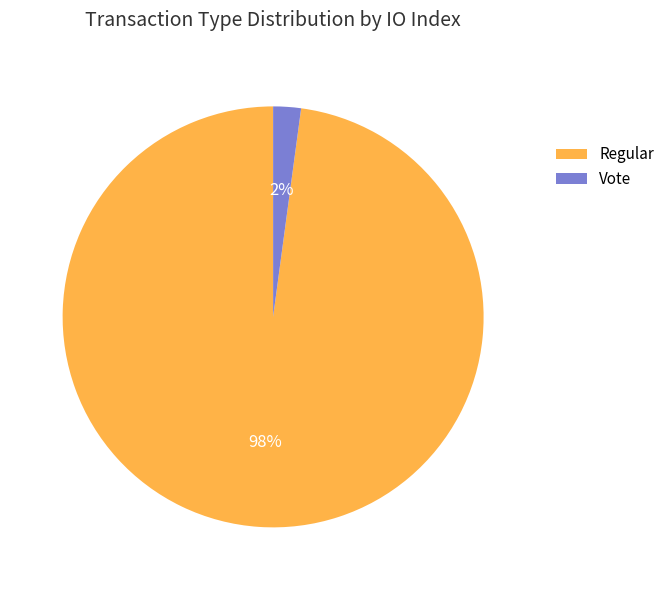

Which slice is the smallest?

Vote